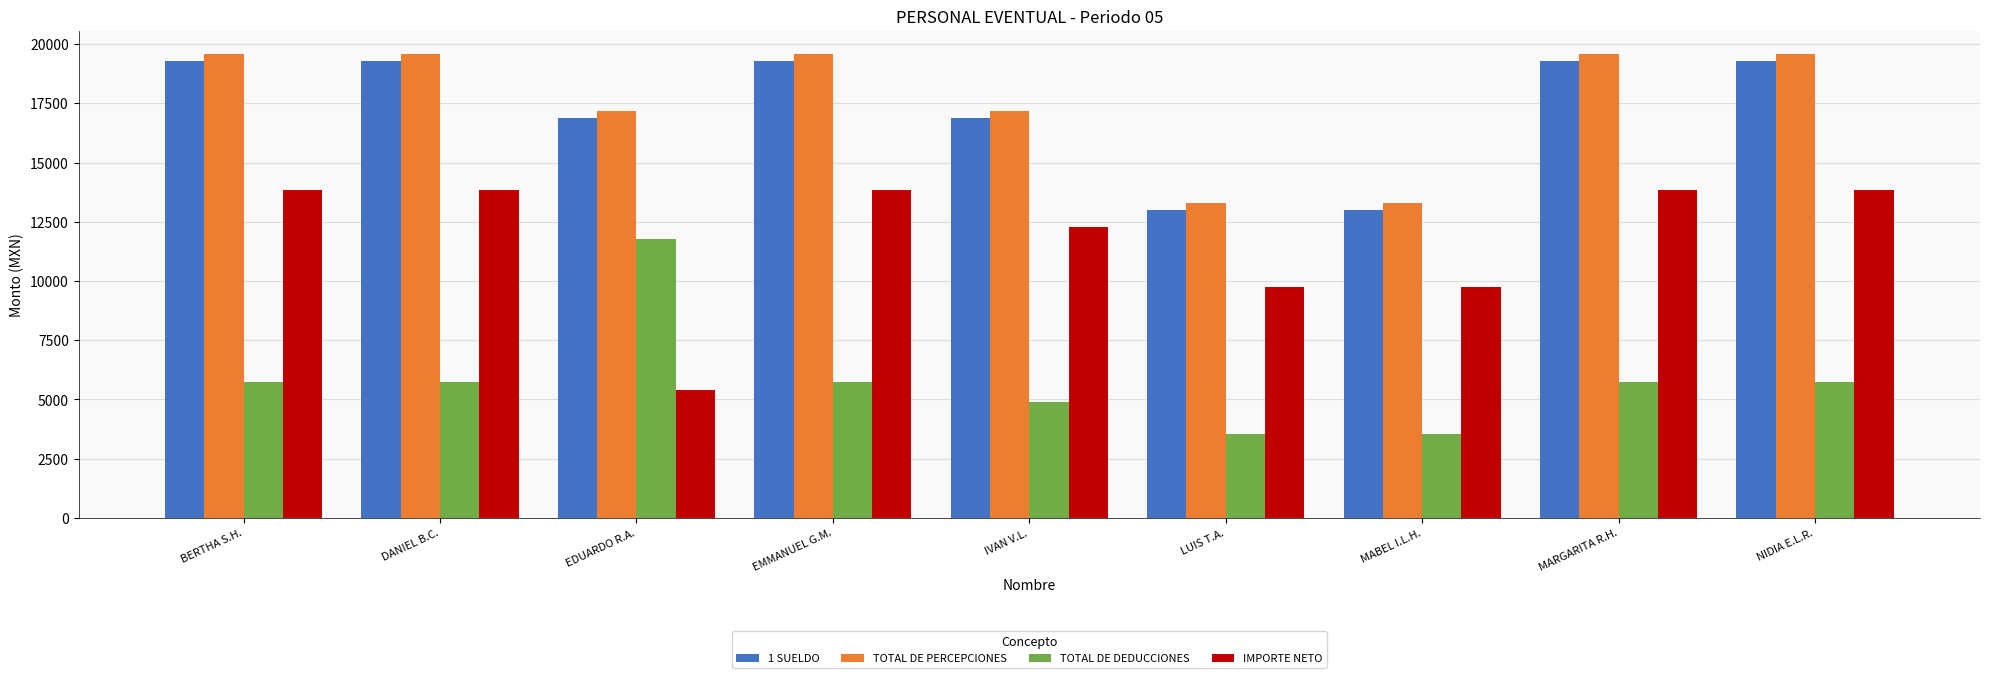

Which series changed the most between EDUARDO R.A. and EMMANUEL G.M.?

IMPORTE NETO